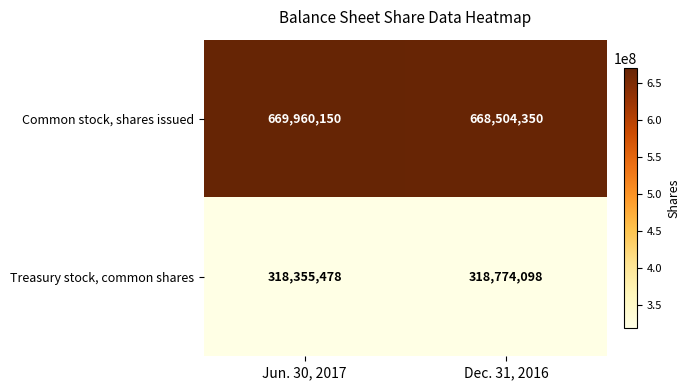

The Common stock, shares issued series shows 396873650 at Jun. 30, 2017. True or false?

False